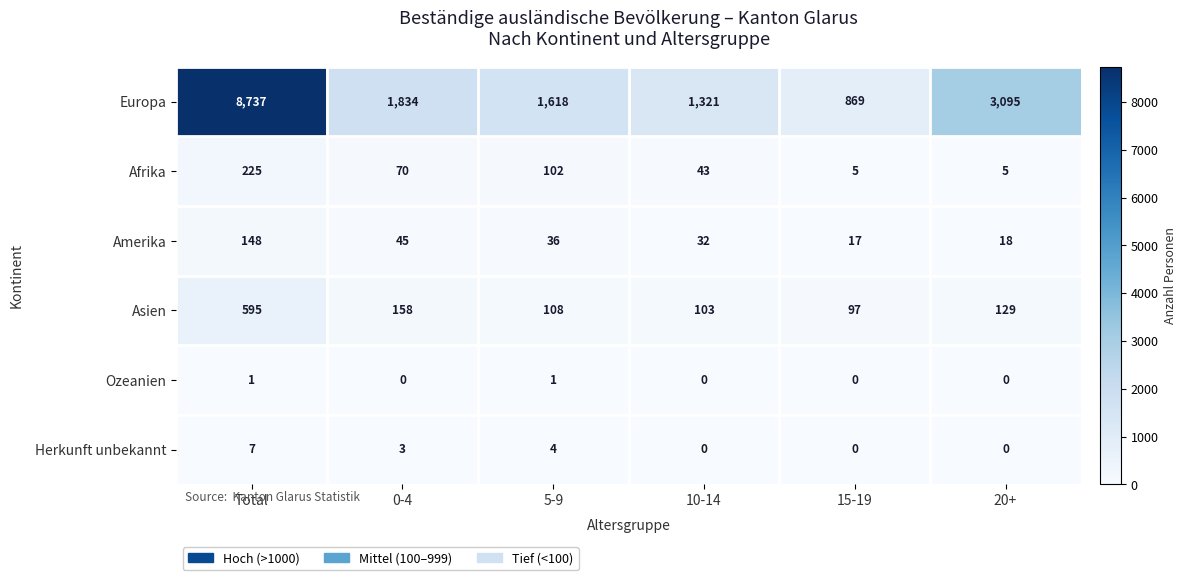

Which series has the largest range (max minus min)?

Europa